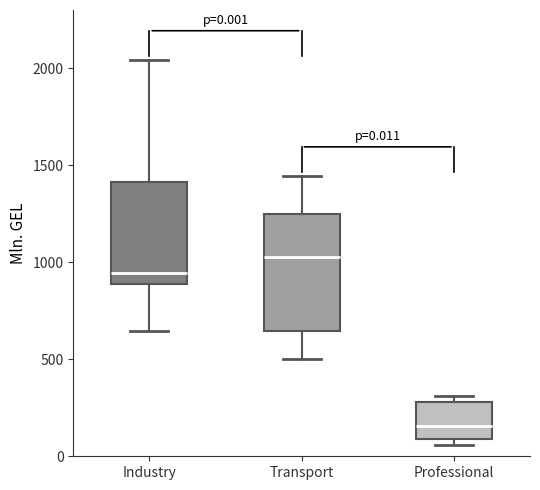

Which box's median line is the highest?

Transport